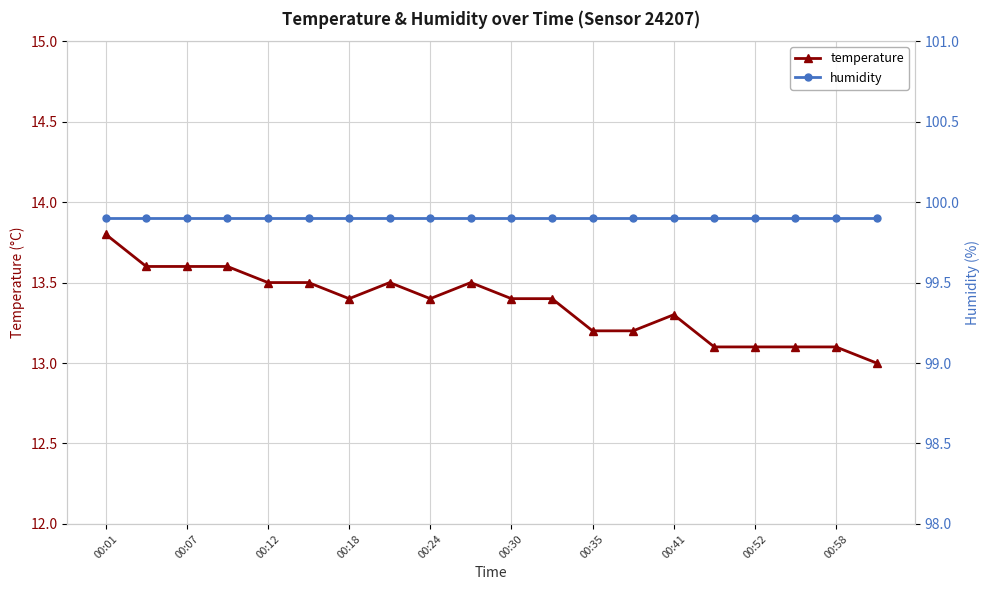

At which label does temperature reach its peak?

00:01